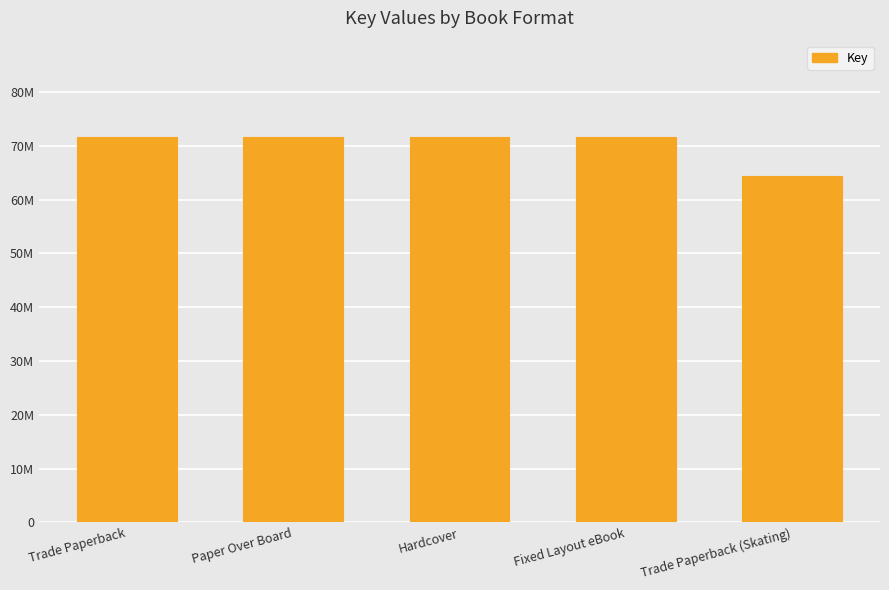

What is the label of the 5th bar from the left?

Trade Paperback (Skating)